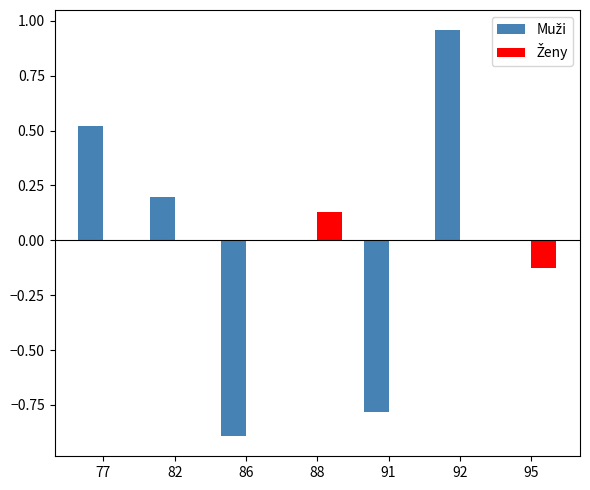

At which category is the sum across all series the highest?

92